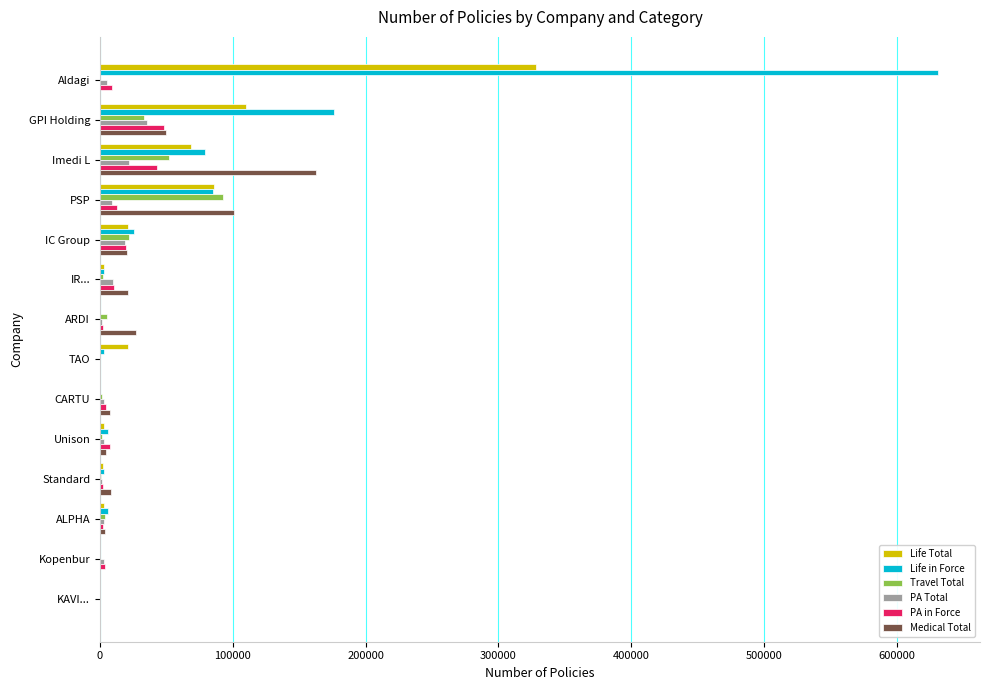

Is it true that Life in Force equals 85352 at PSP?

True